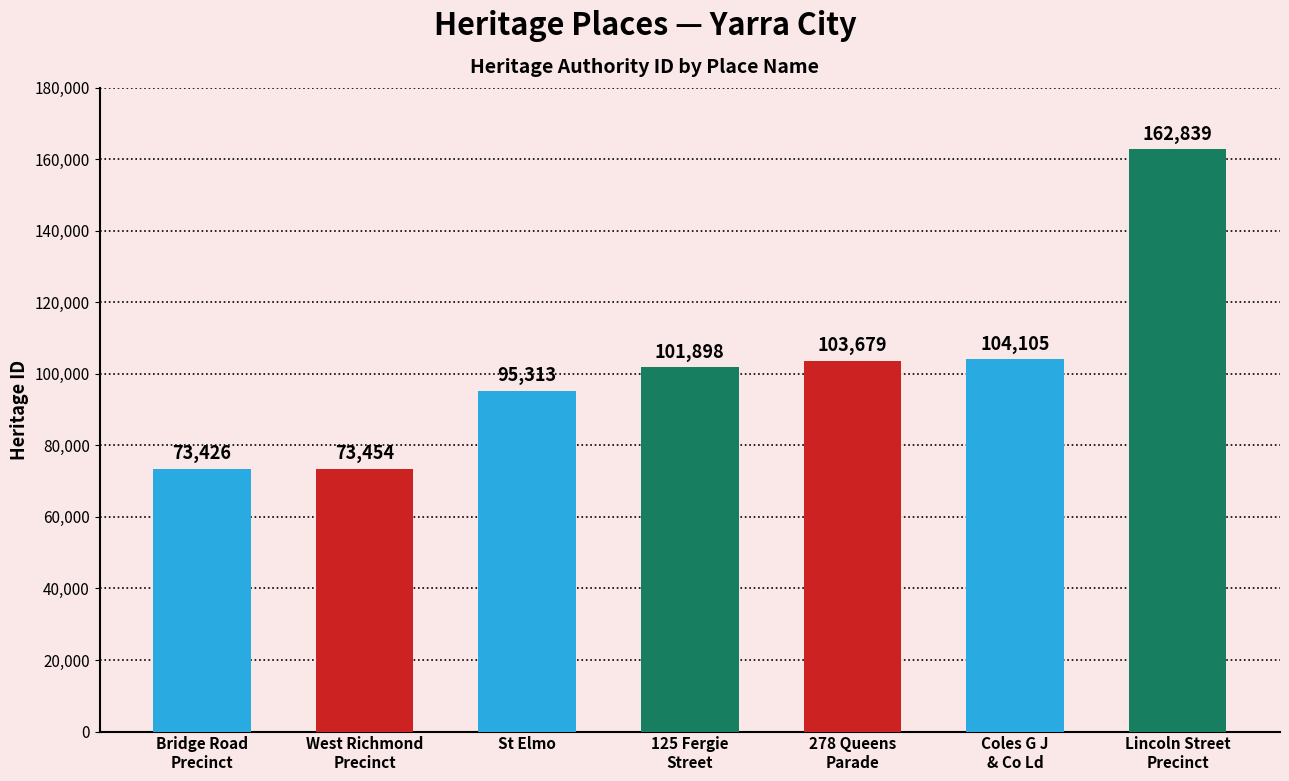

What is the greatest value displayed?

162839